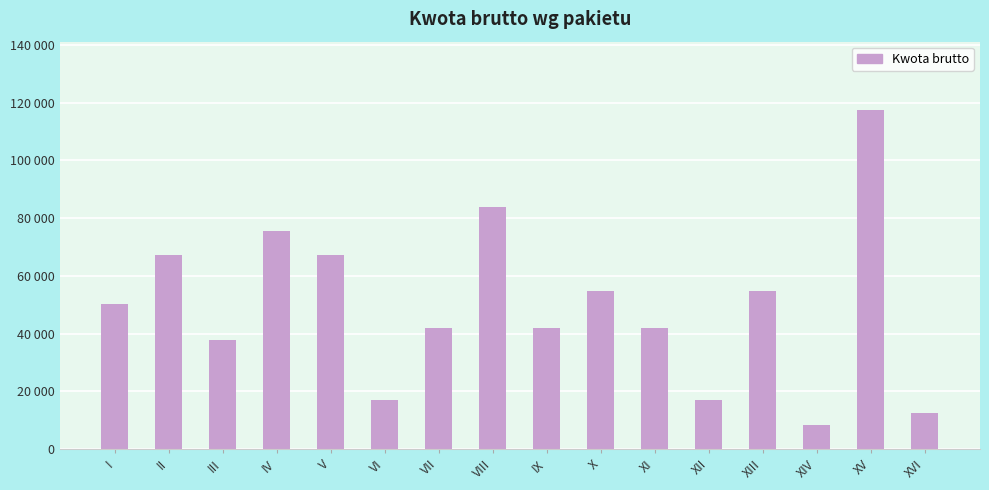

Does the chart contain any negative values?

No